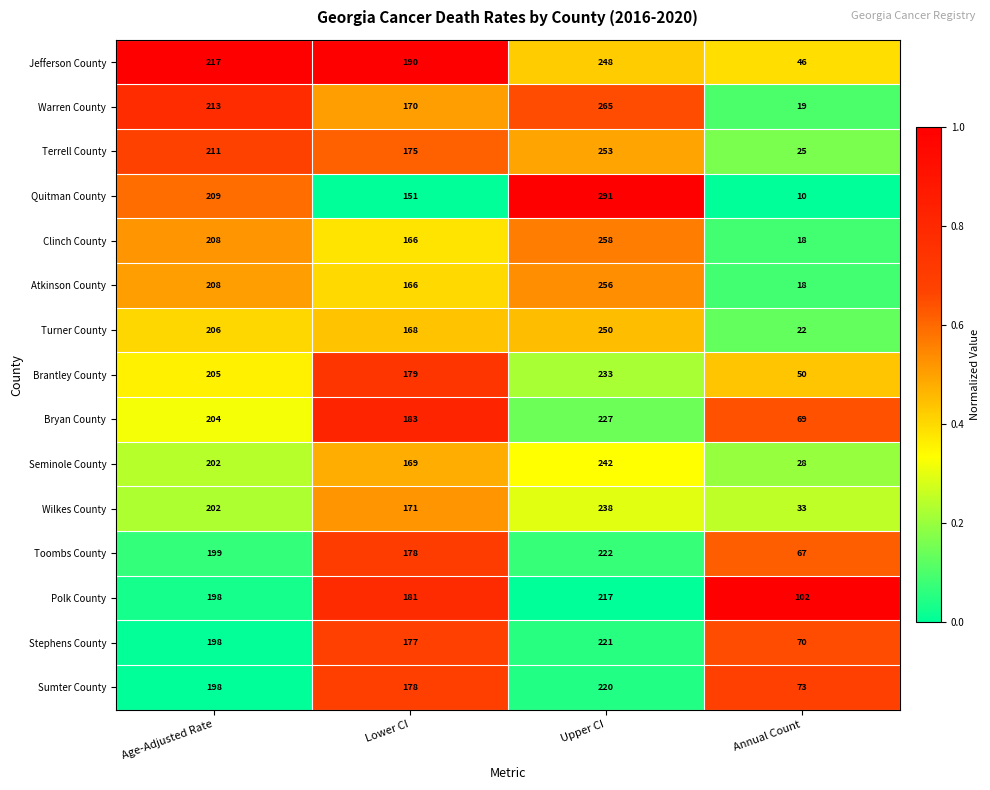

Count the number of categories in the chart.

4